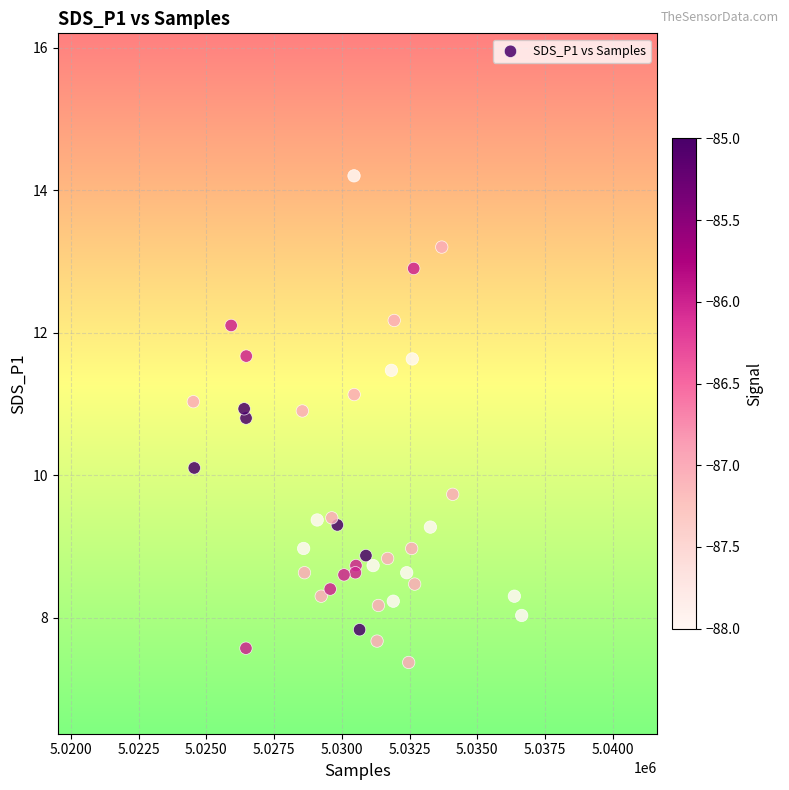

What Y value in the scatter plot is closest to 10?

10.1